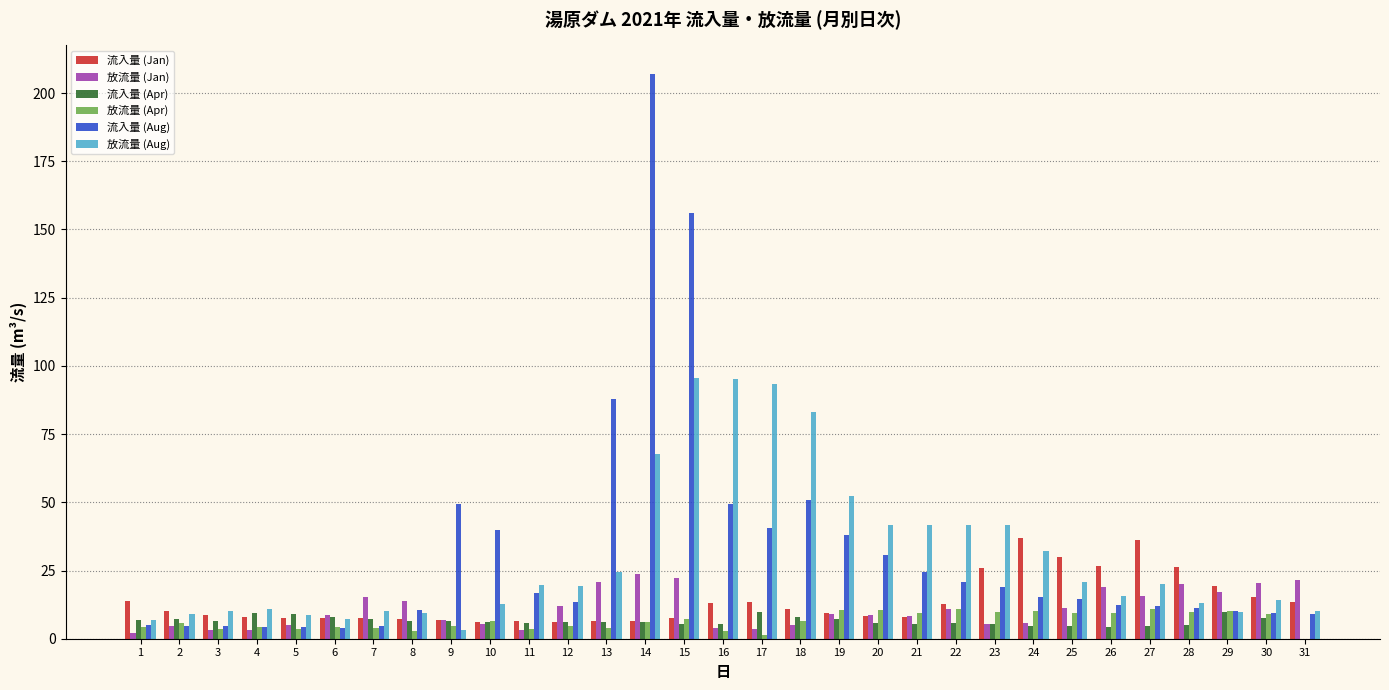

The 流入量 (Aug) series shows 30.7 at 20. True or false?

True